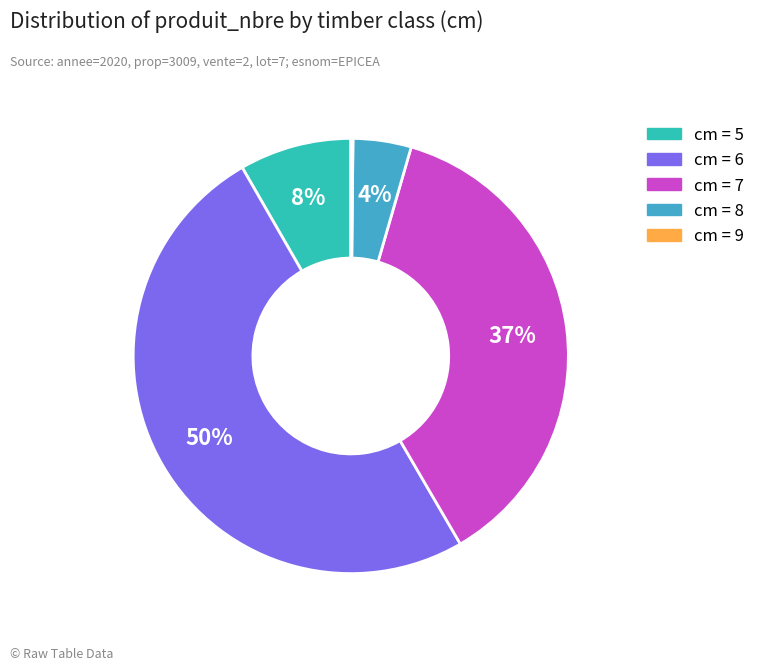

To the nearest percent, what is the average slice percentage?

20%